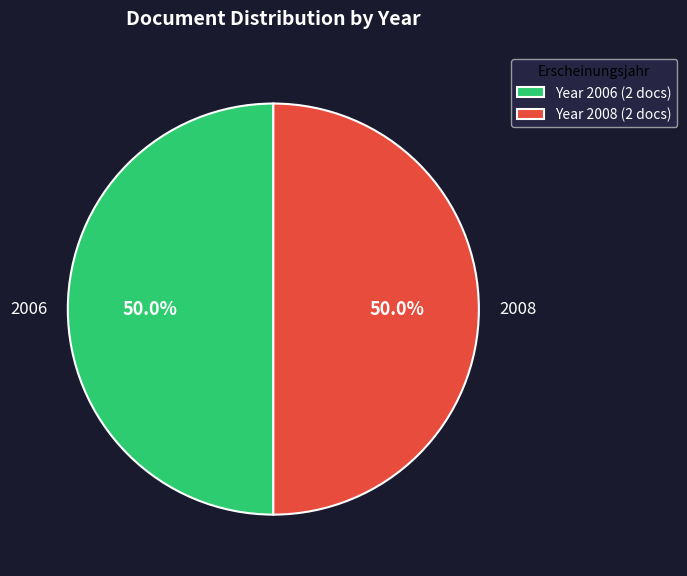

Do 2006 and 2008 together represent more than half of the pie?

Yes